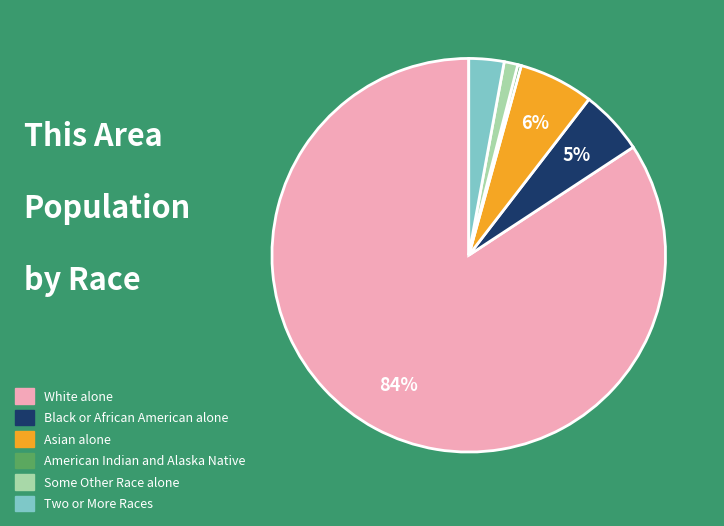

What is the majority slice?

White alone